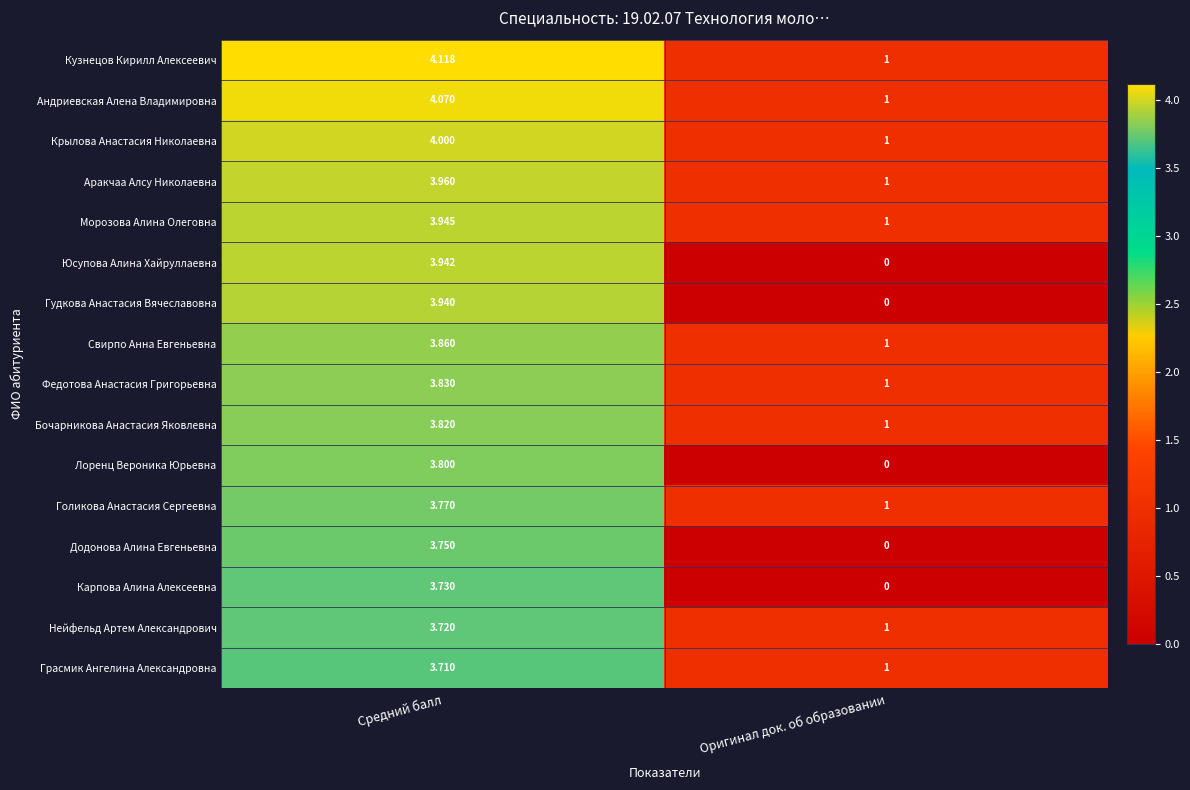

List the series in order of their peak value, lowest first.

Грасмик Ангелина Александровна, Нейфельд Артем Александрович, Карпова Алина Алексеевна, Додонова Алина Евгеньевна, Голикова Анастасия Сергеевна, Лоренц Вероника Юрьевна, Бочарникова Анастасия Яковлевна, Федотова Анастасия Григорьевна, Свирпо Анна Евгеньевна, Гудкова Анастасия Вячеславовна, Юсупова Алина Хайруллаевна, Морозова Алина Олеговна, Аракчаа Алсу Николаевна, Крылова Анастасия Николаевна, Андриевская Алена Владимировна, Кузнецов Кирилл Алексеевич